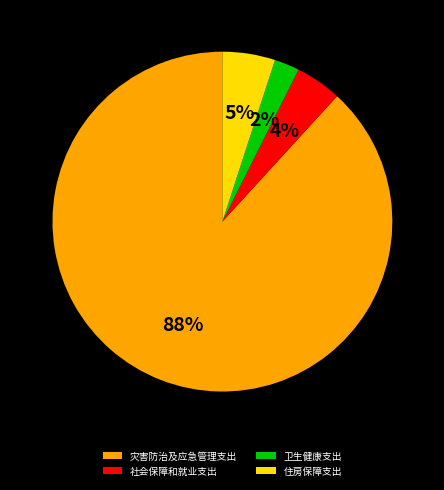

Is it true that 社会保障和就业支出 is 15% of the pie?

False